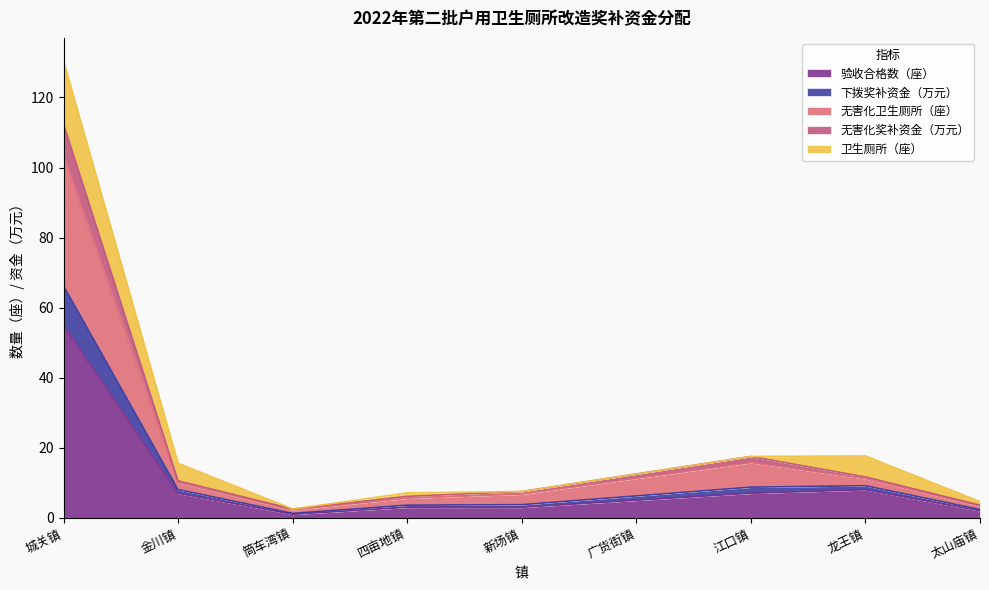

At which category is the sum across all series the highest?

城关镇